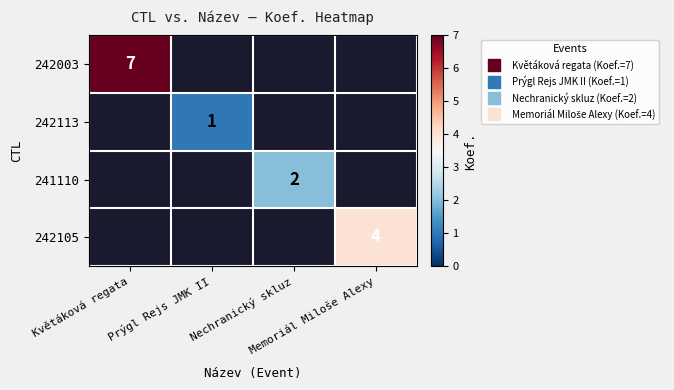

Rank the categories by 242003 value from highest to lowest.

Květáková regata, Prýgl Rejs JMK II, Nechranický skluz, Memoriál Miloše Alexy